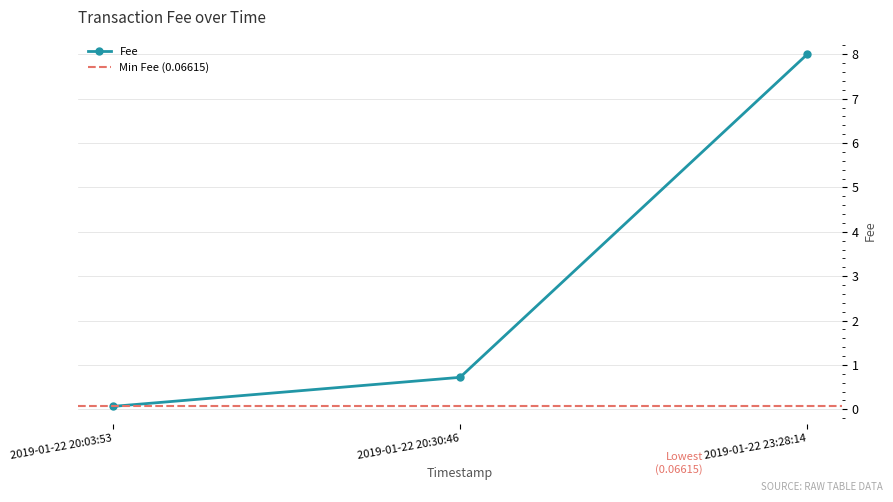

What is the greatest value displayed?

8.0